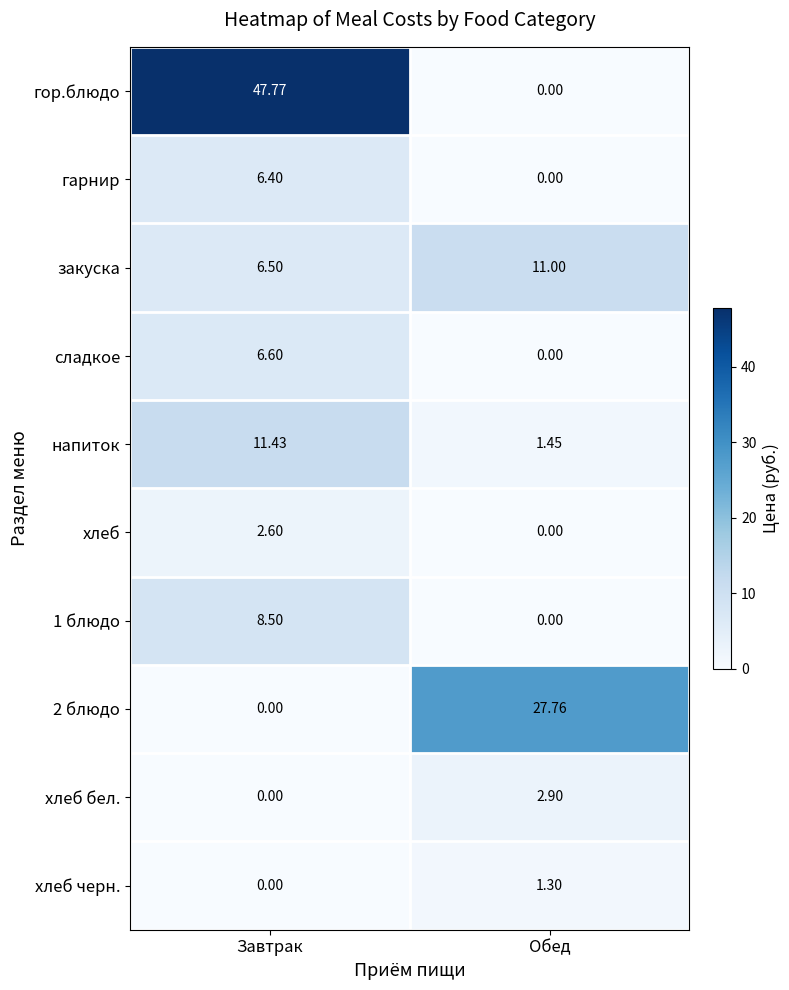

List the labels in order of закуска value, largest first.

Обед, Завтрак